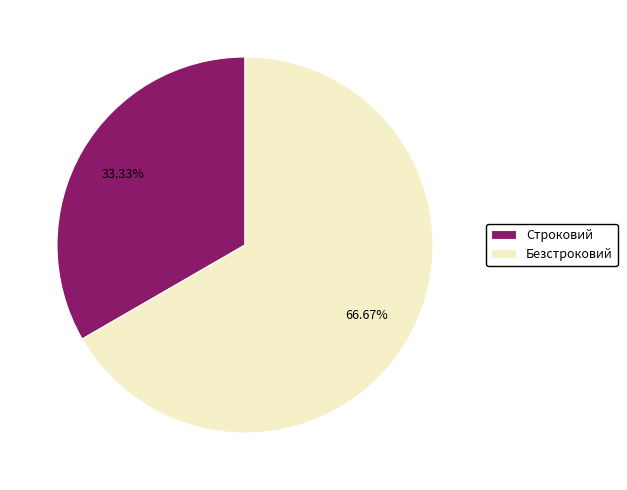

True or false: Безстроковий accounts for 56% of the total.

False